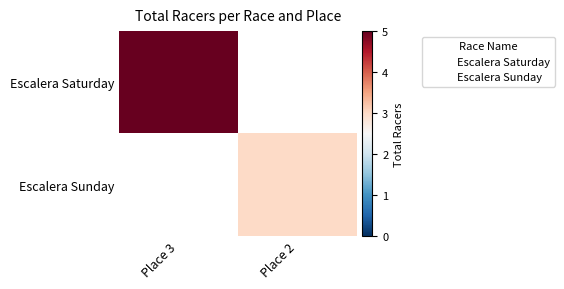

Between Place 2 and Place 3, which is larger?

Place 3